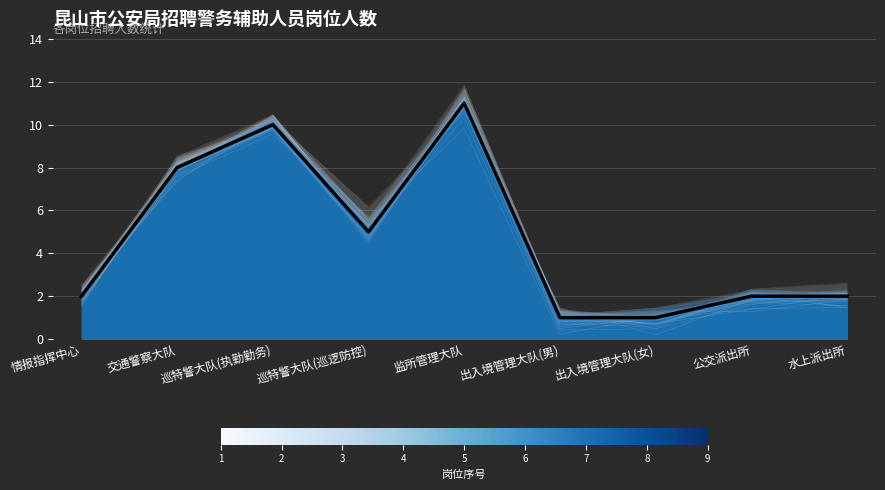

What is the difference between the second highest and minimum values?

9